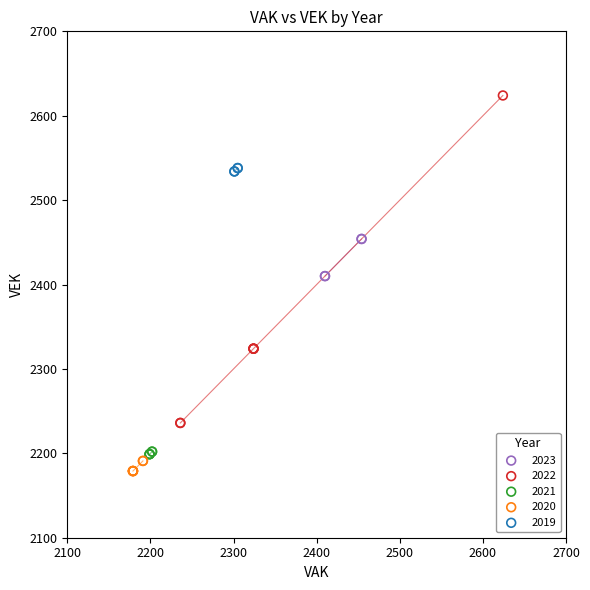

Which series contains the highest Y value?

2022